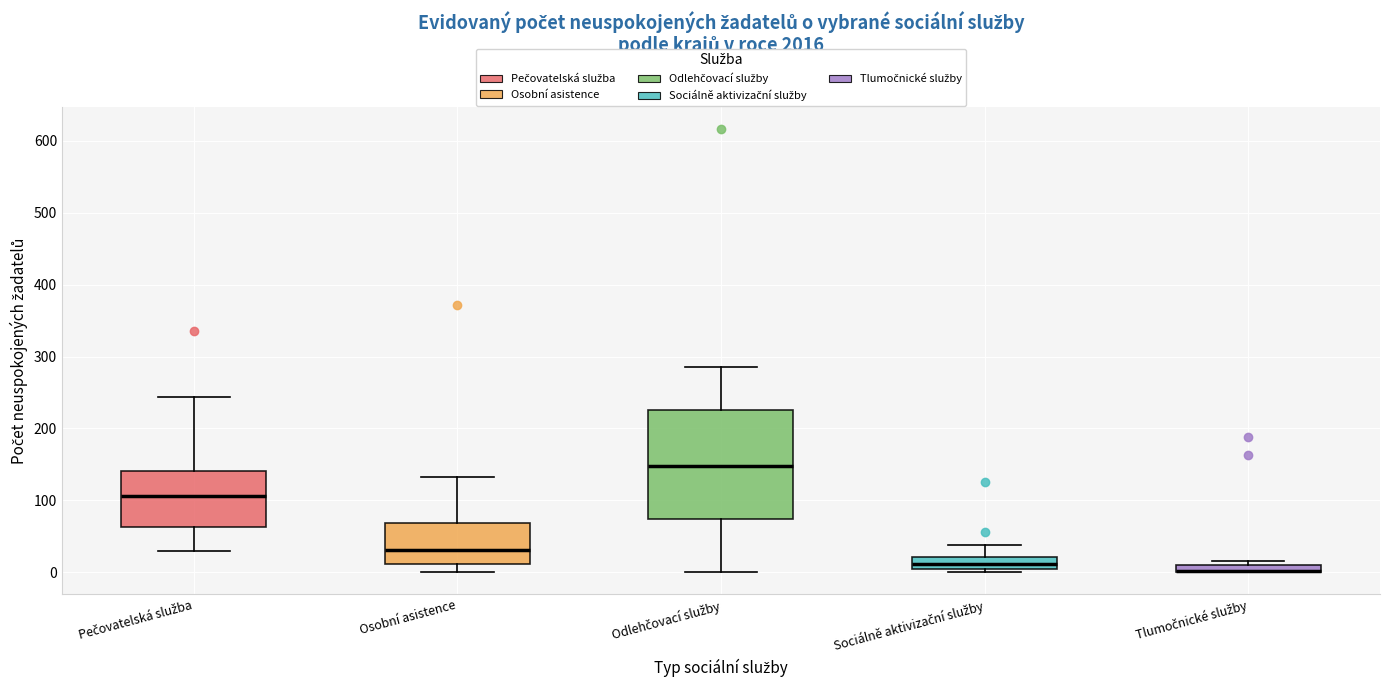

Which box is the tallest, from its lower edge to its upper edge?

Odlehčovací služby